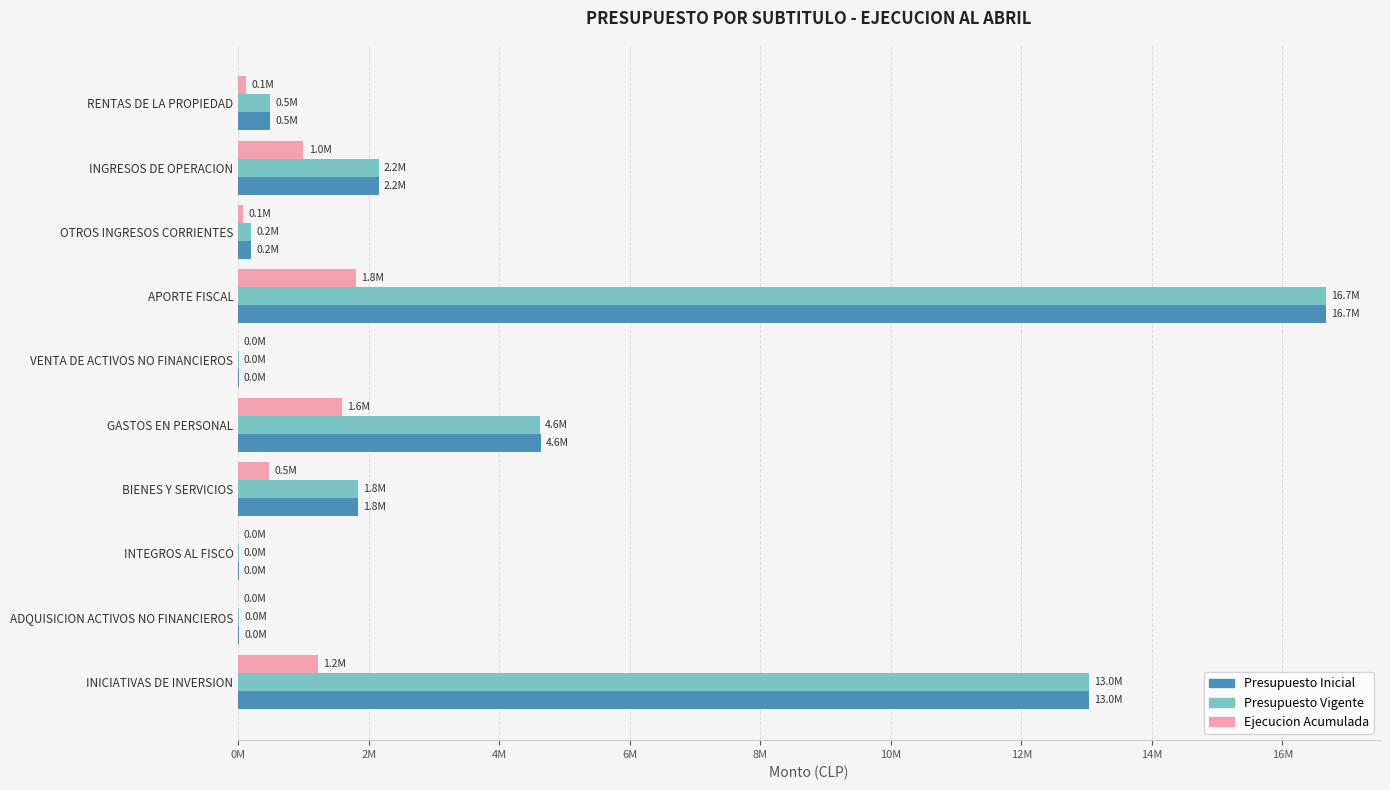

How many distinct data groups are displayed?

3